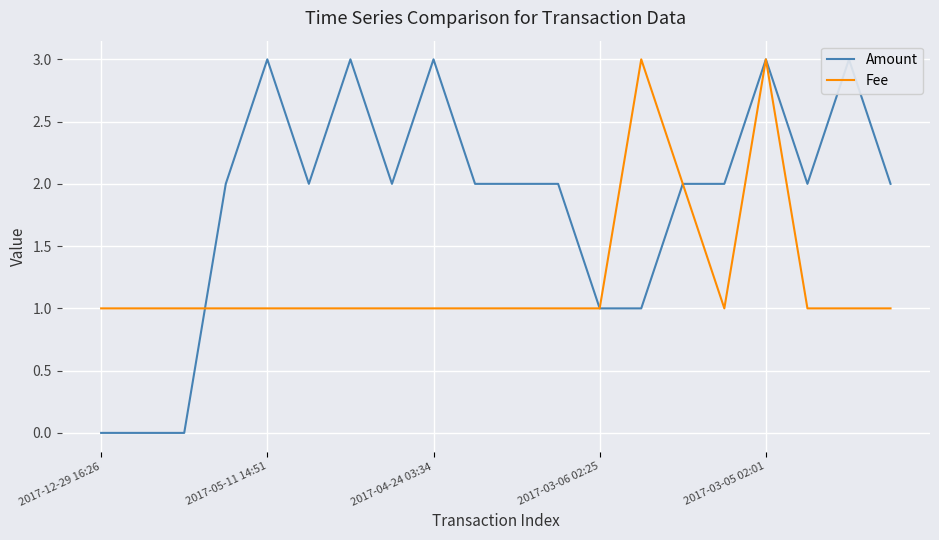

How many Amount values are between 2 and 3?

15